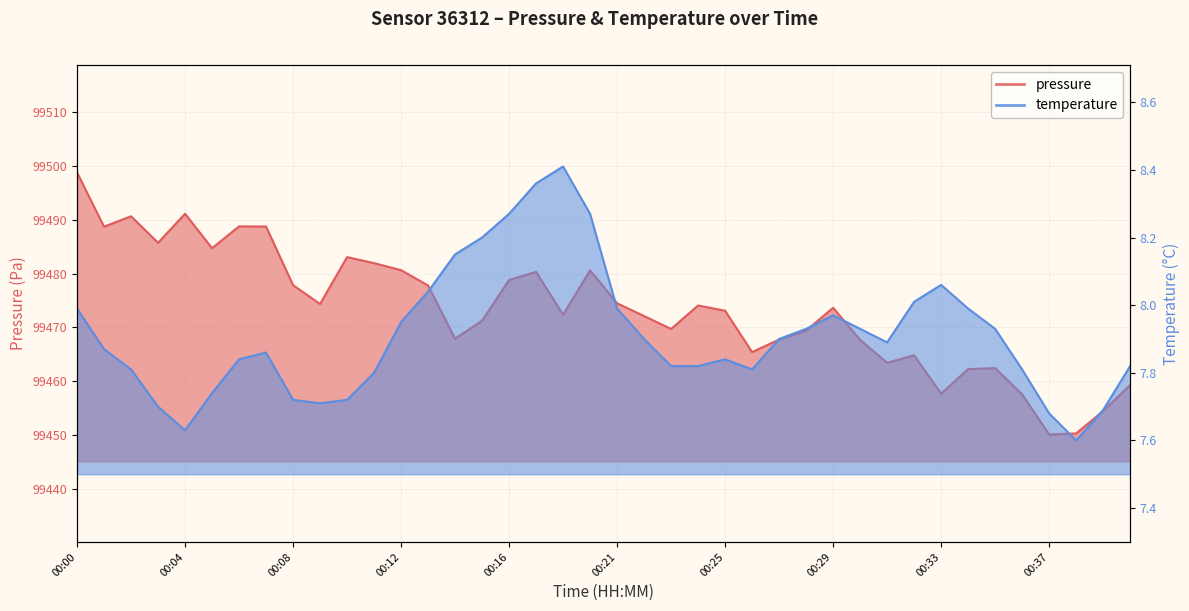

At 00:15, list the series in order from smallest to largest.

temperature, pressure